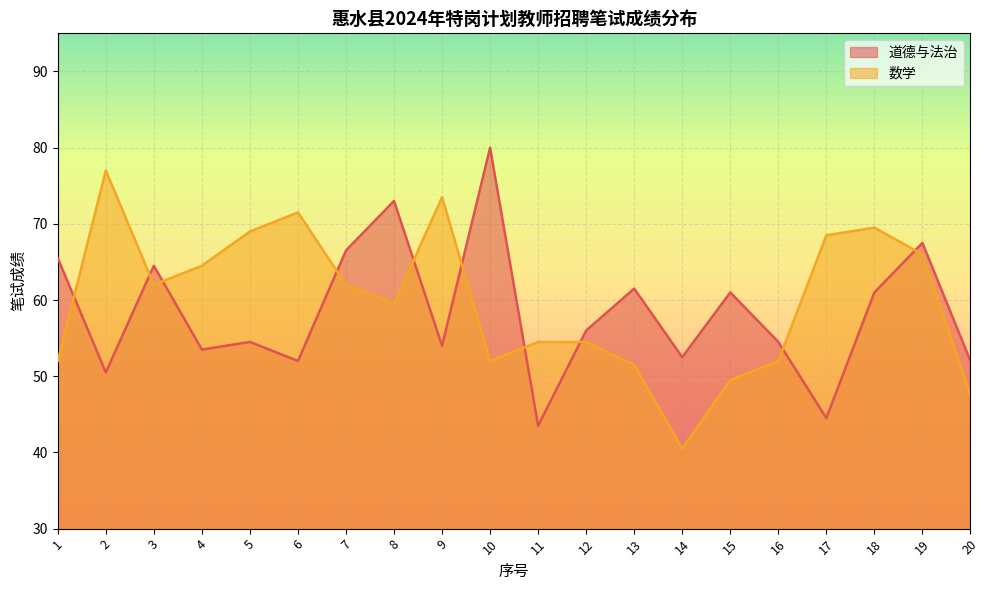

Where is 道德与法治 nearest to the value 61?

15